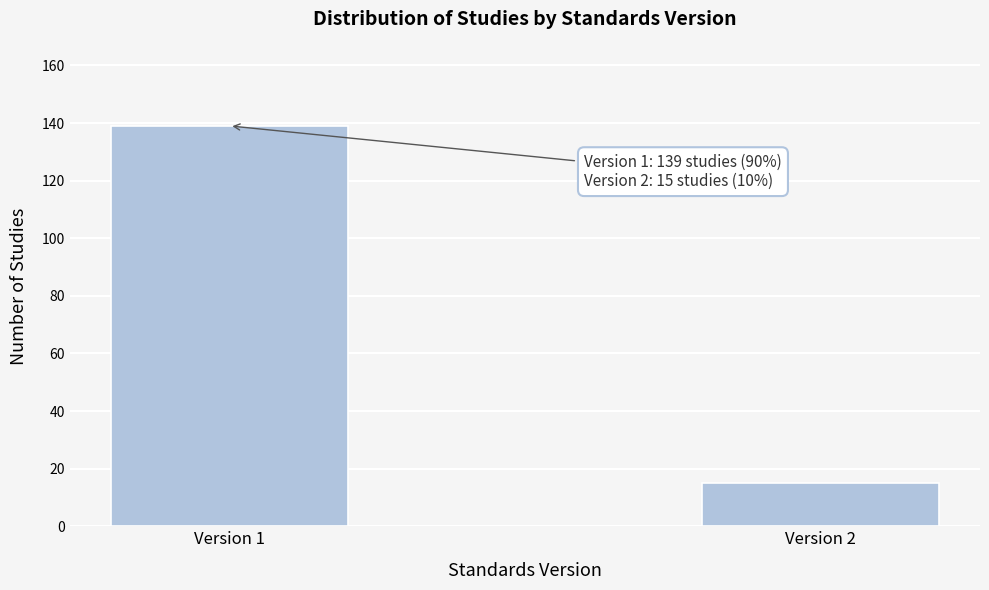

Reading left to right, extract all data points from this chart.

139	15